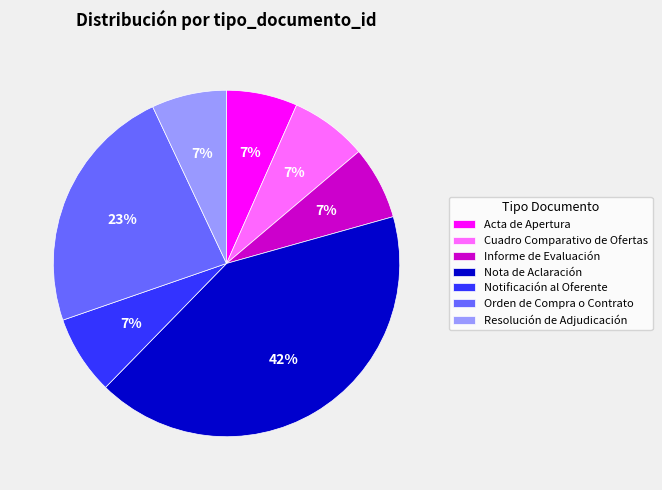

Is there any slice that represents more than half of the pie?

No